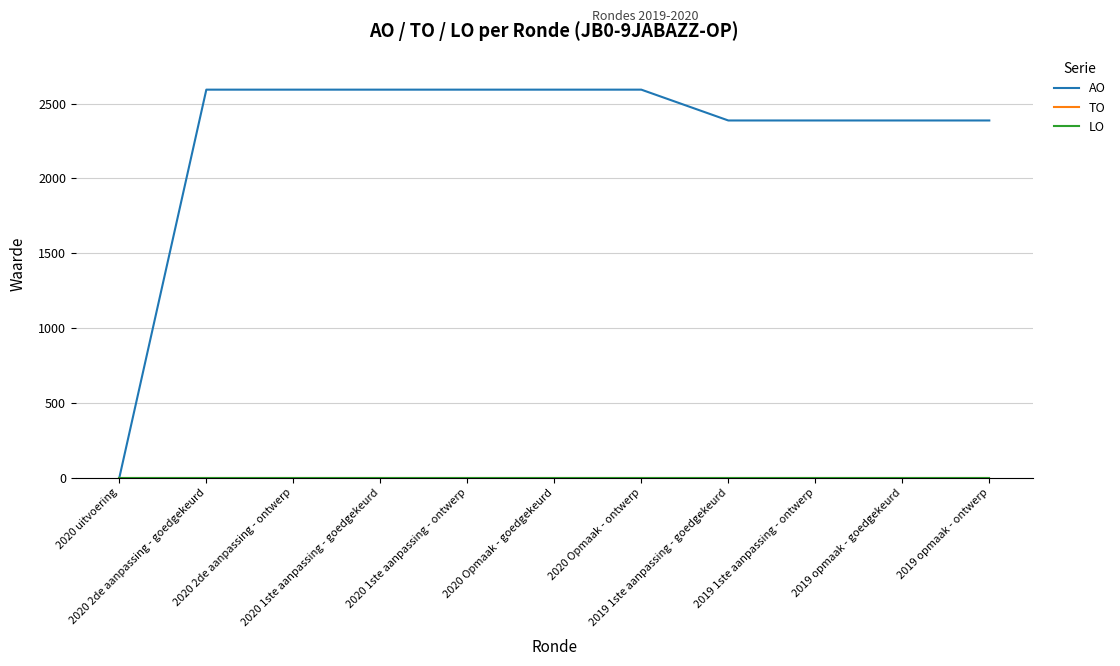

Does the chart display data point markers on the line(s)?

No